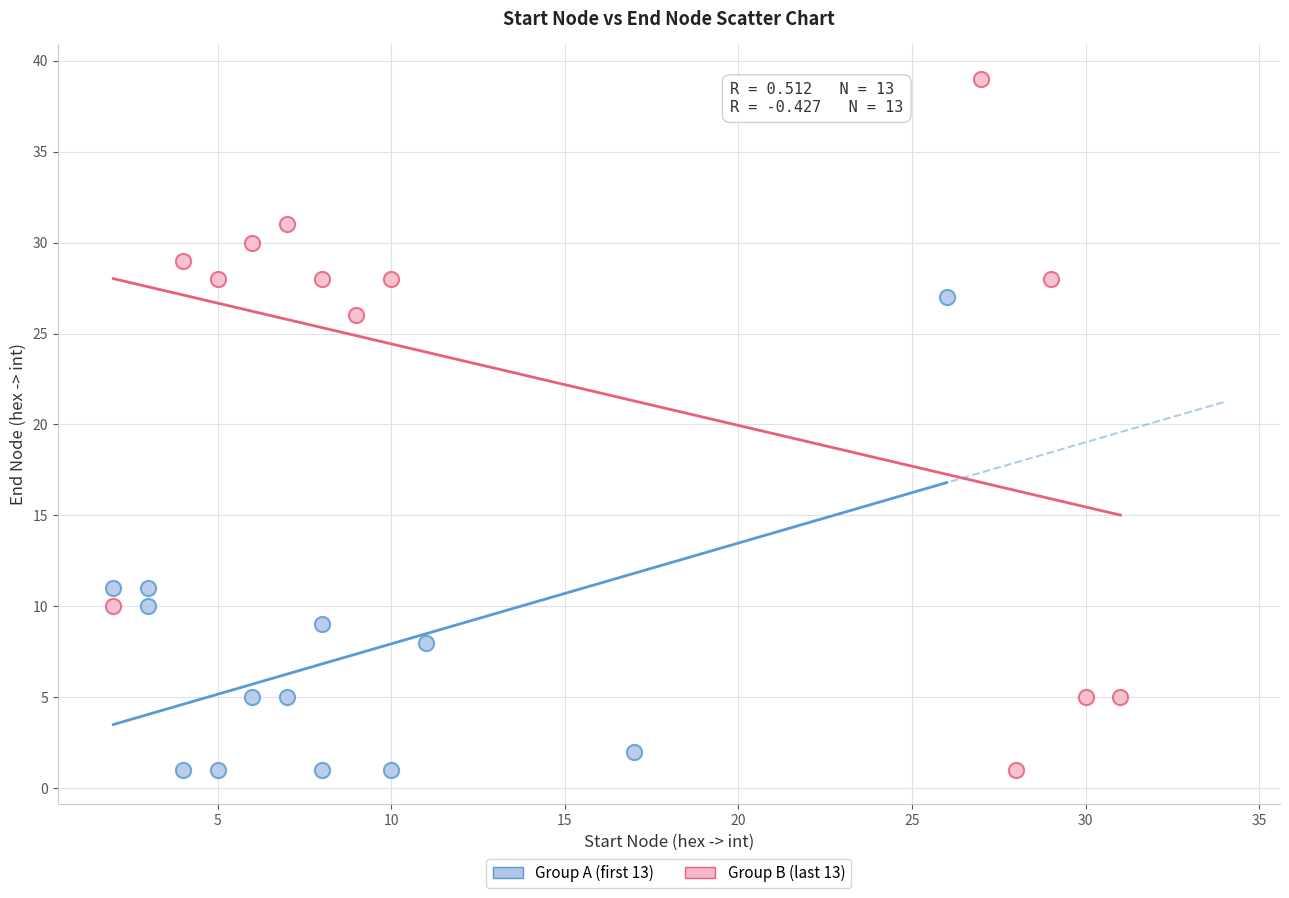

Which series has the widest spread of Y values?

Group B (last 13)